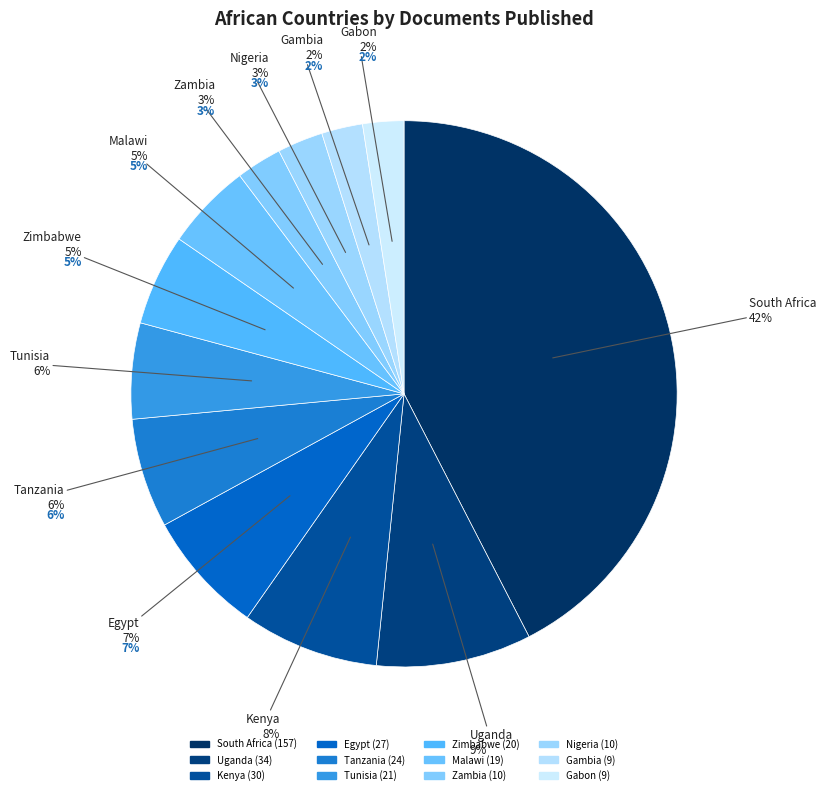

Count the number of slices in the pie.

12